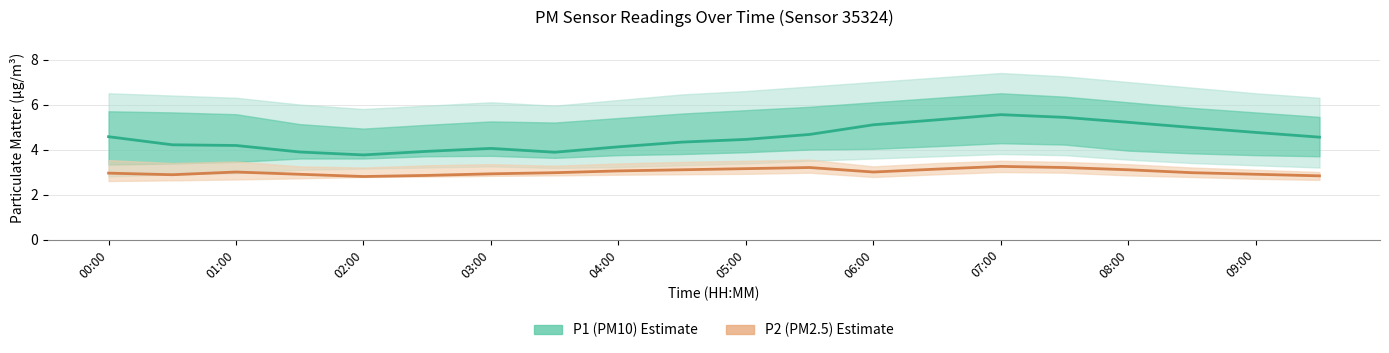

What are all the series names shown in the legend?

P1 (PM10 Estimate), P2 (PM2.5 Estimate)